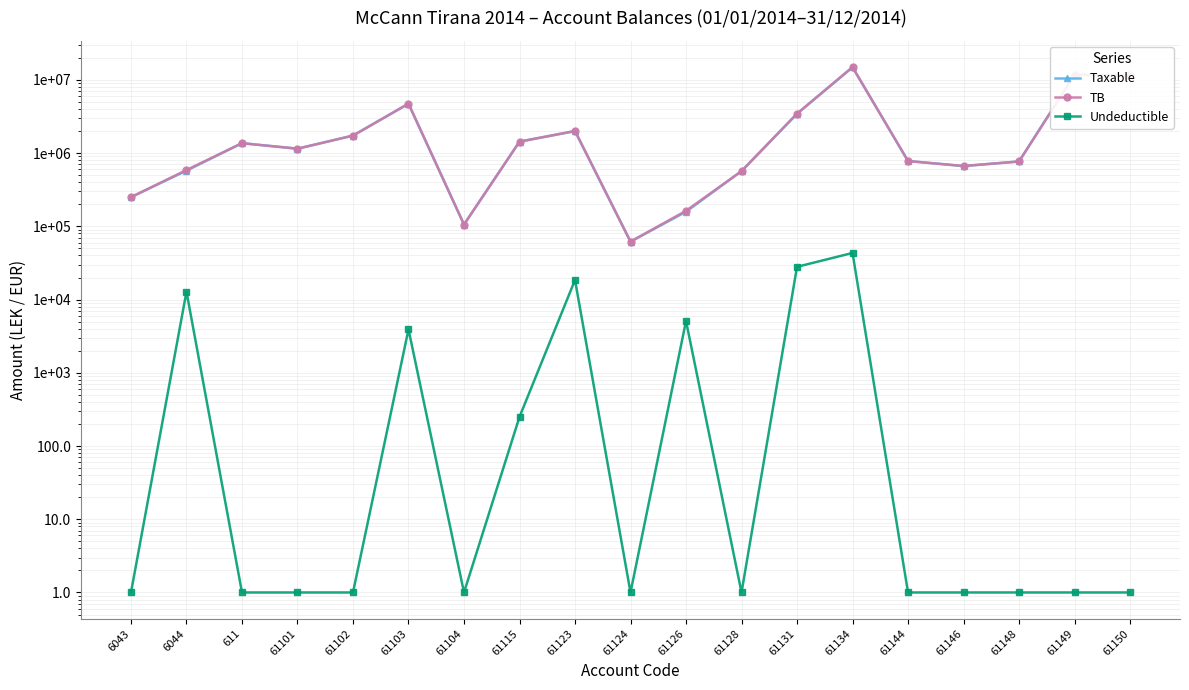

What is the difference between the maximum and minimum values in the TB series?

14869345.6